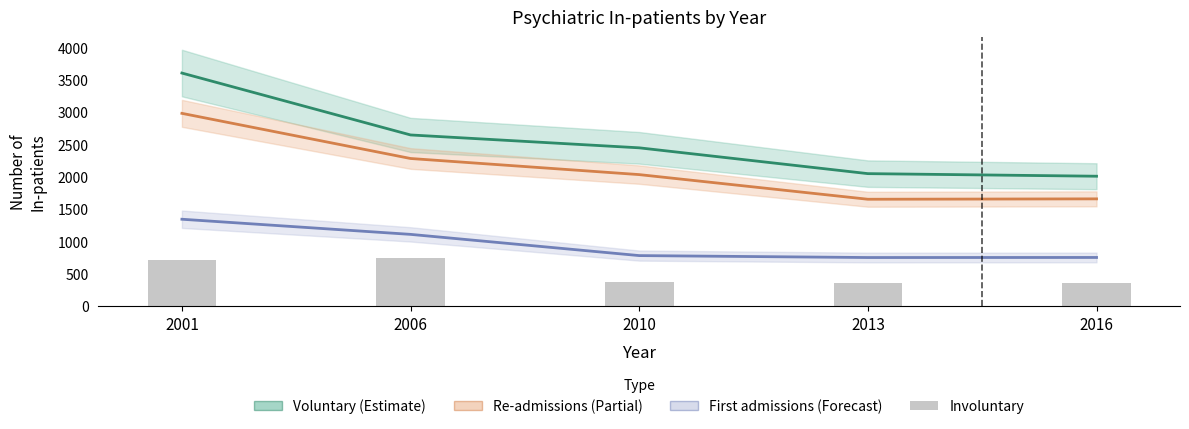

List the series in order of their overall mean, highest first.

Voluntary, Re-admissions, First admissions, Involuntary